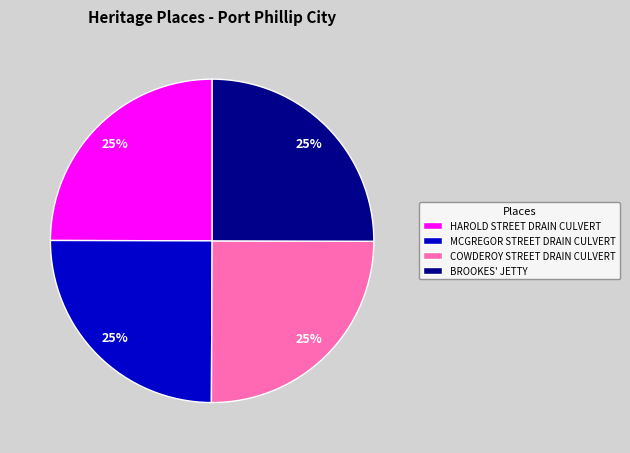

How many segments does this pie chart have?

4